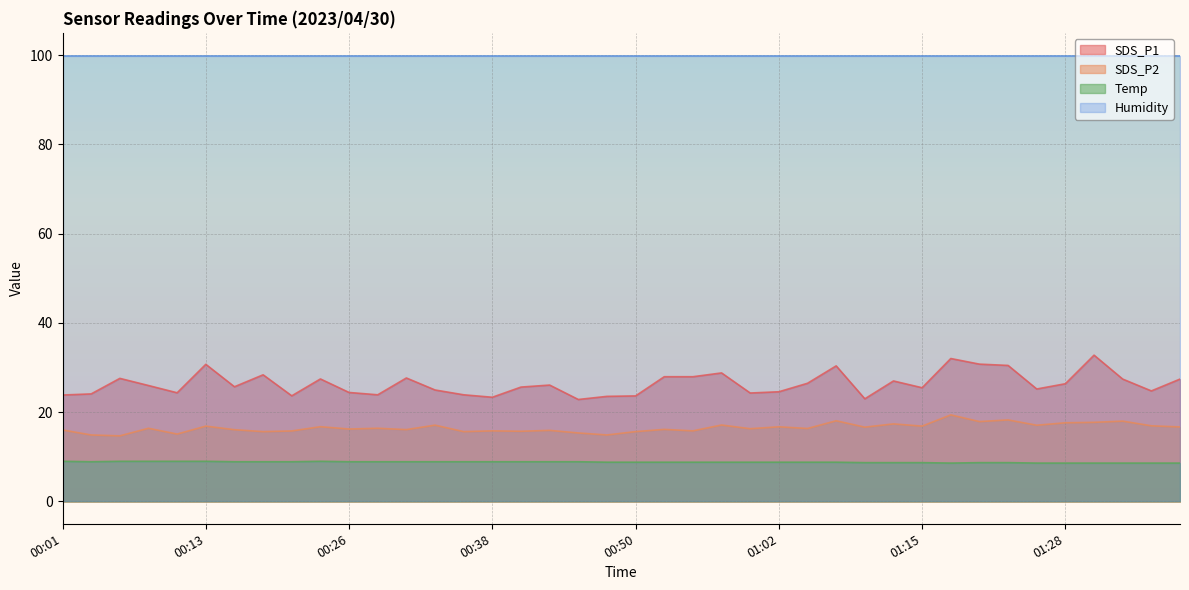

Which category has the highest value in the SDS_P1 series?

01:31